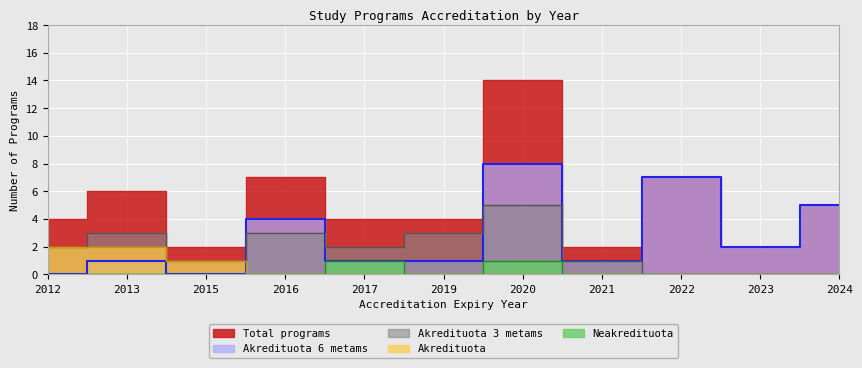

The Neakredituota series shows 0 at 2015. True or false?

True